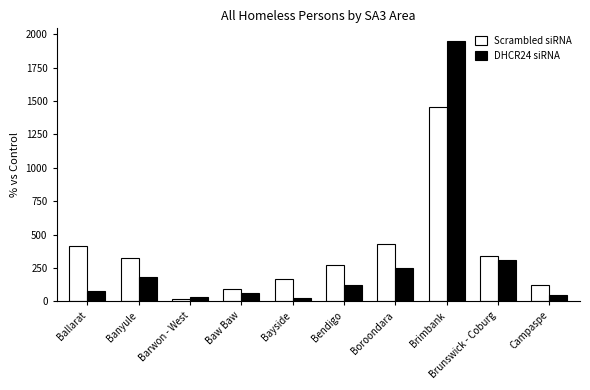

How many bars are there in each group?

2